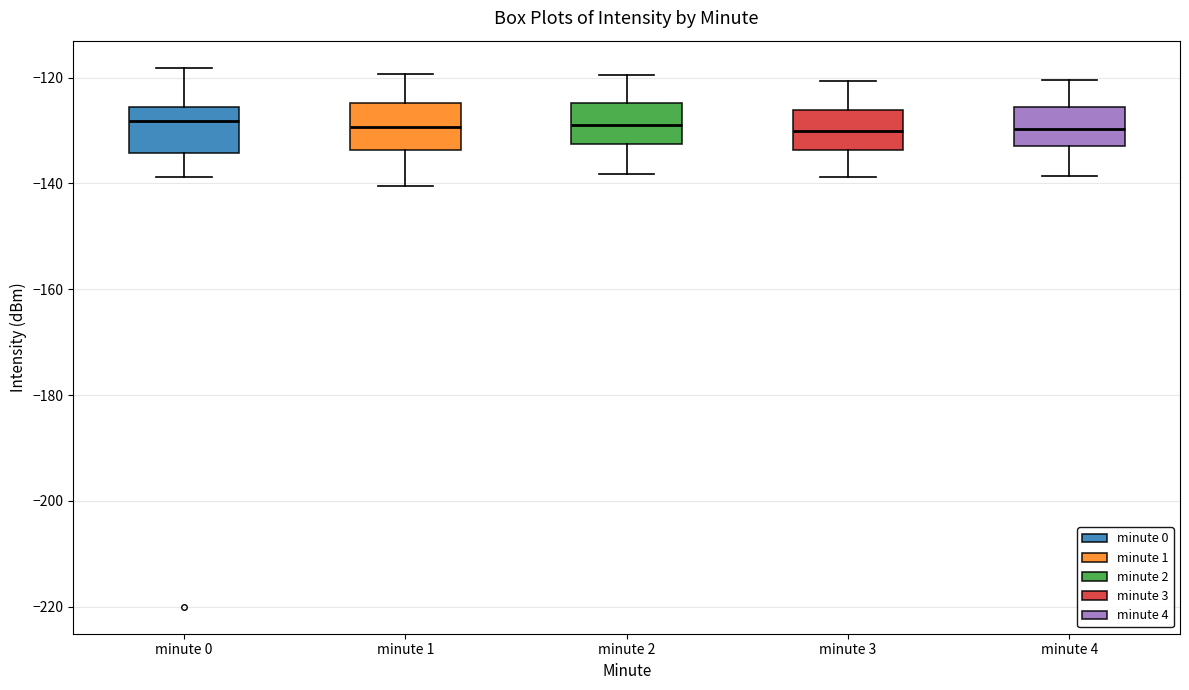

Reading left to right, read every box against the y-axis: the position of its median line, the range the box covers, and the ends of its whiskers. The values are not printed on the chart, so give them approximately, as read against the axis.

minute 0: median -128, box -134 to -126, whiskers -138 to -118
minute 1: median -130, box -134 to -124, whiskers -140 to -120
minute 2: median -128, box -132 to -124, whiskers -138 to -120
minute 3: median -130, box -134 to -126, whiskers -138 to -120
minute 4: median -130, box -132 to -126, whiskers -138 to -120